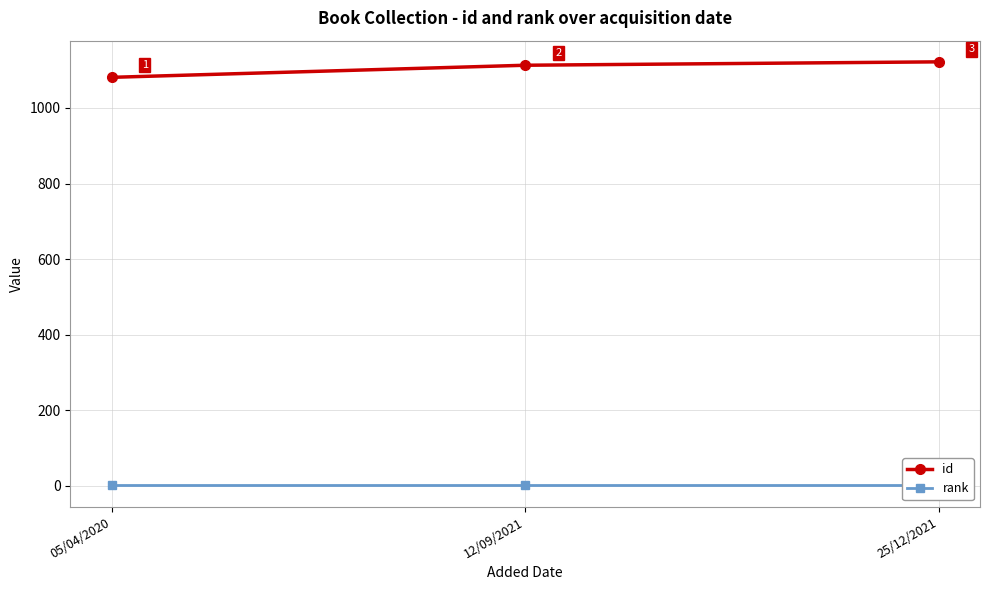

How many lines are shown in the chart?

2